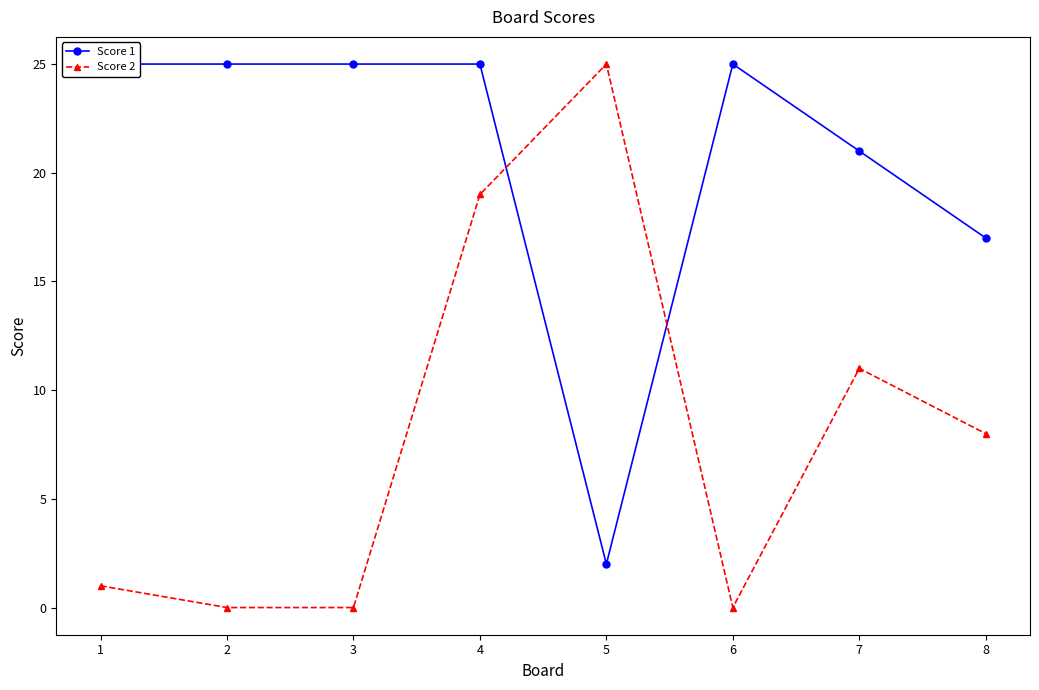

How many categories are shown in the chart?

8